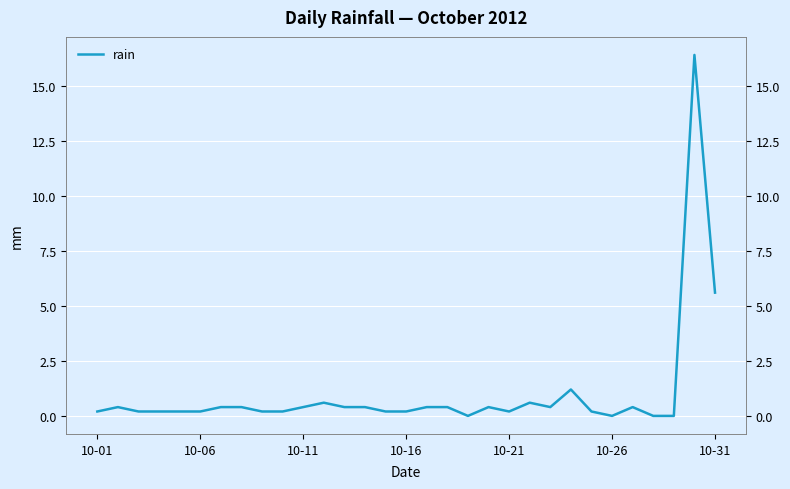

What position from the left is 9?

10